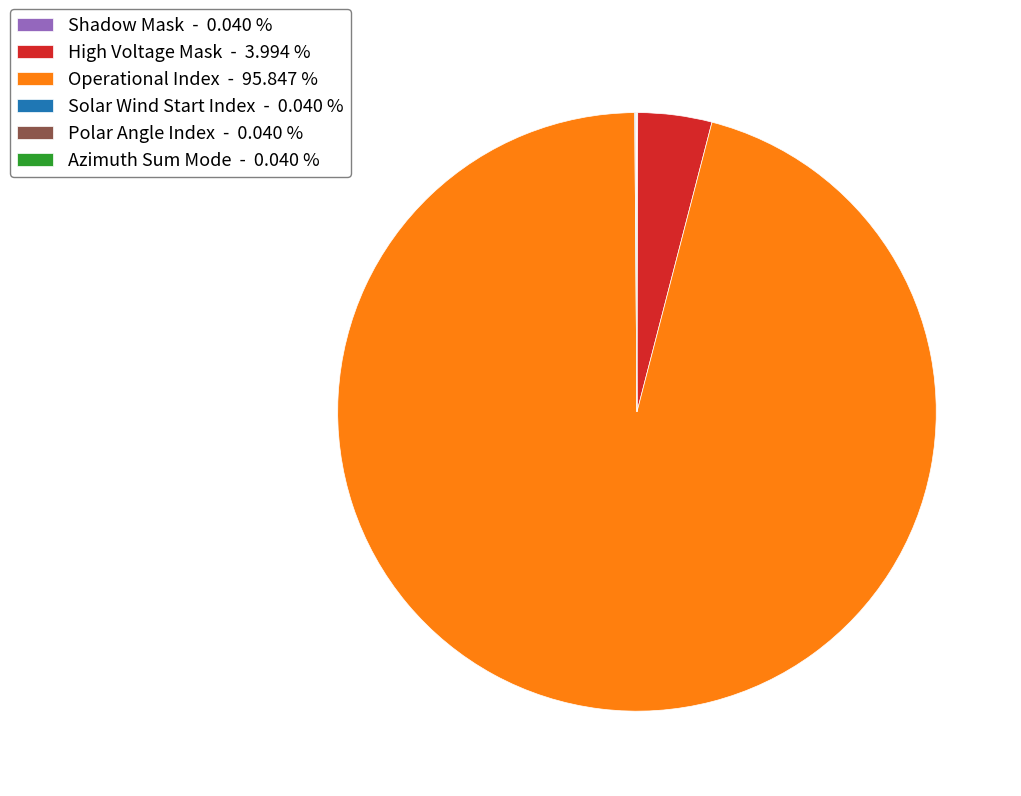

Which category has the biggest portion of the pie?

Operational Index - 95.847 %